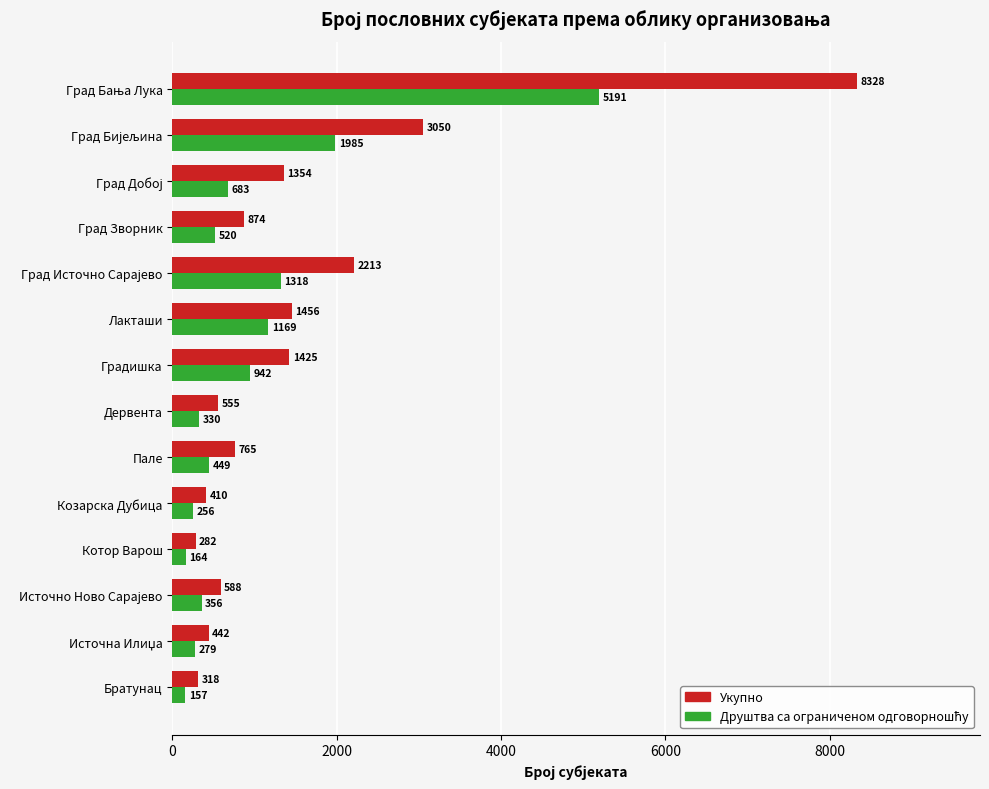

Which series changed the most between Град Зворник and Дервента?

Укупно